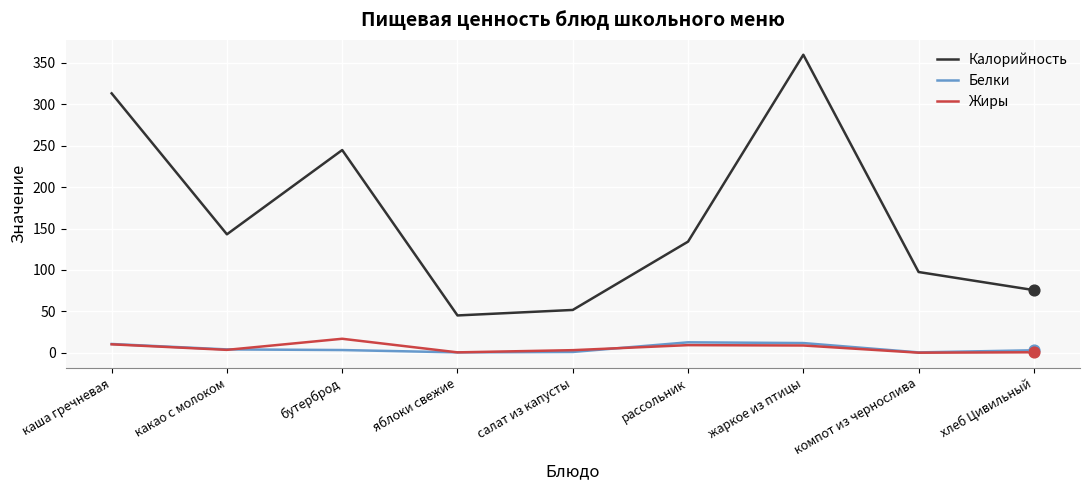

Between бутерброд and компот из чернослива, which series saw the biggest shift?

Калорийность